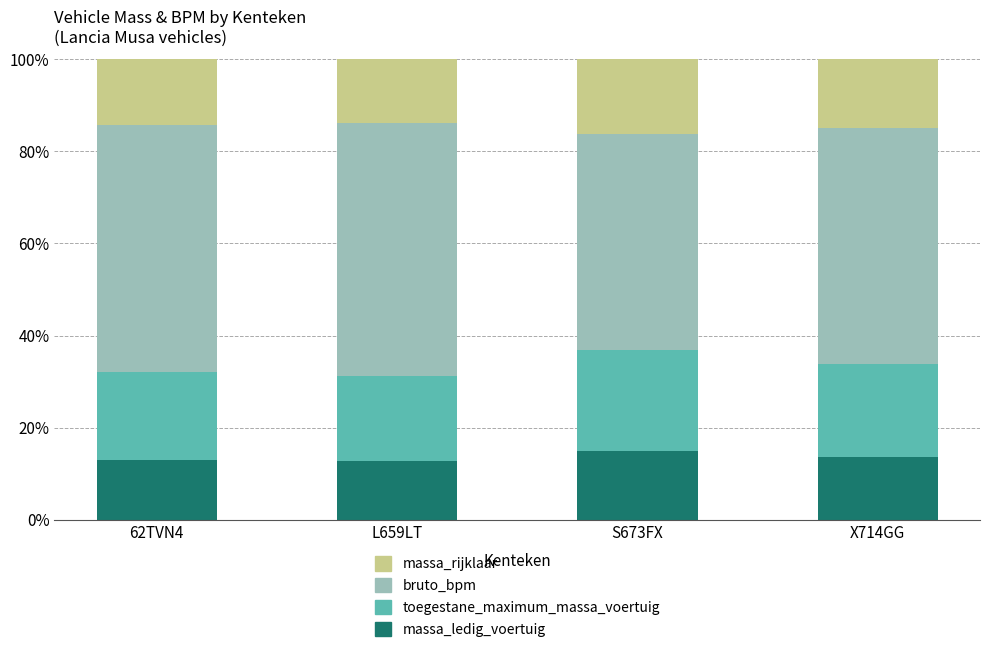

What is the minimum value for massa_ledig_voertuig?

12.7